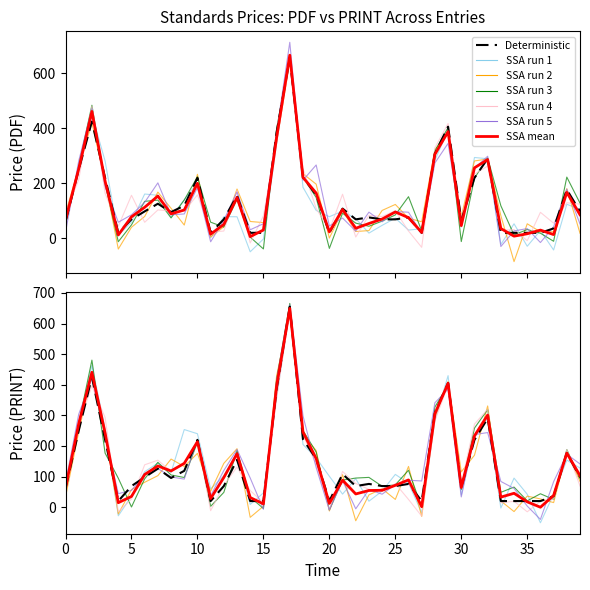

List the series in order of their peak value, lowest first.

Price (PDF), Price (PRINT)